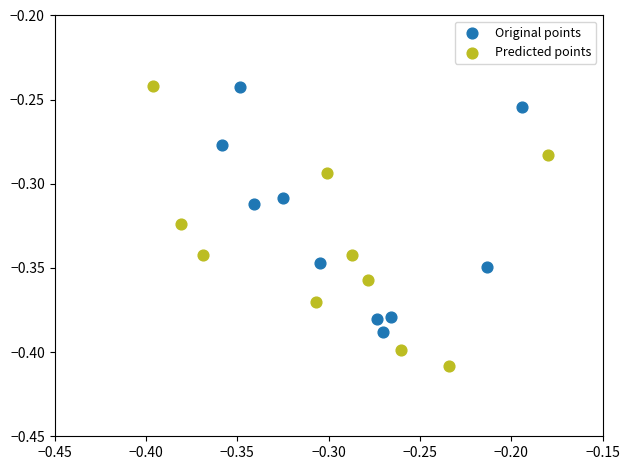

Which series has the largest Y range (max minus min)?

Predicted points